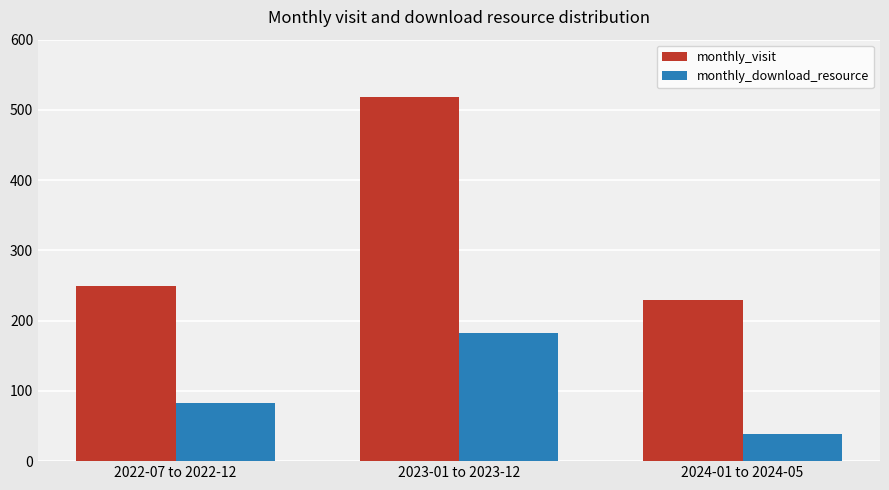

How many groups of bars are there?

3